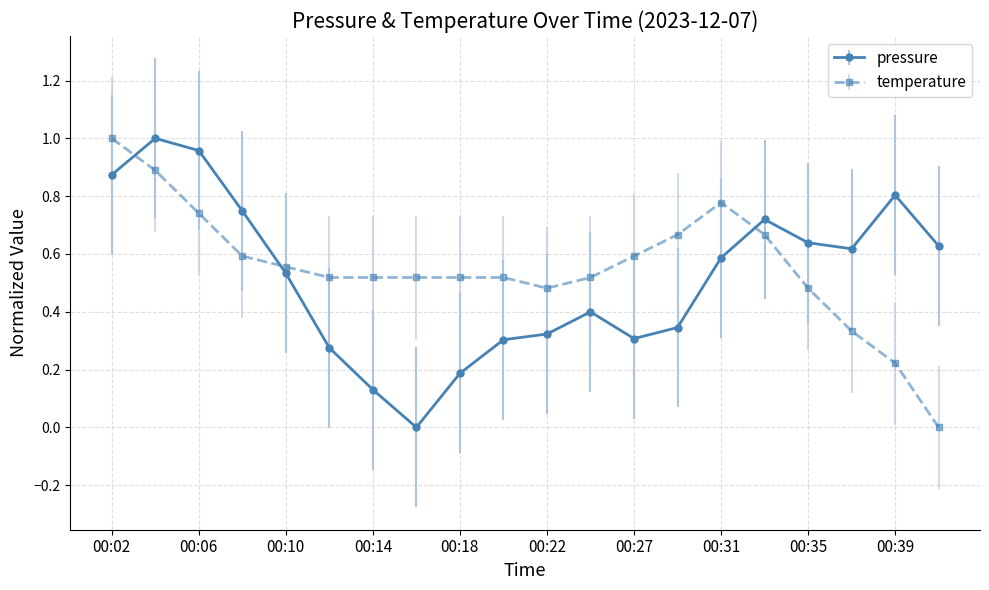

How many intersections are there between pressure and temperature?

3